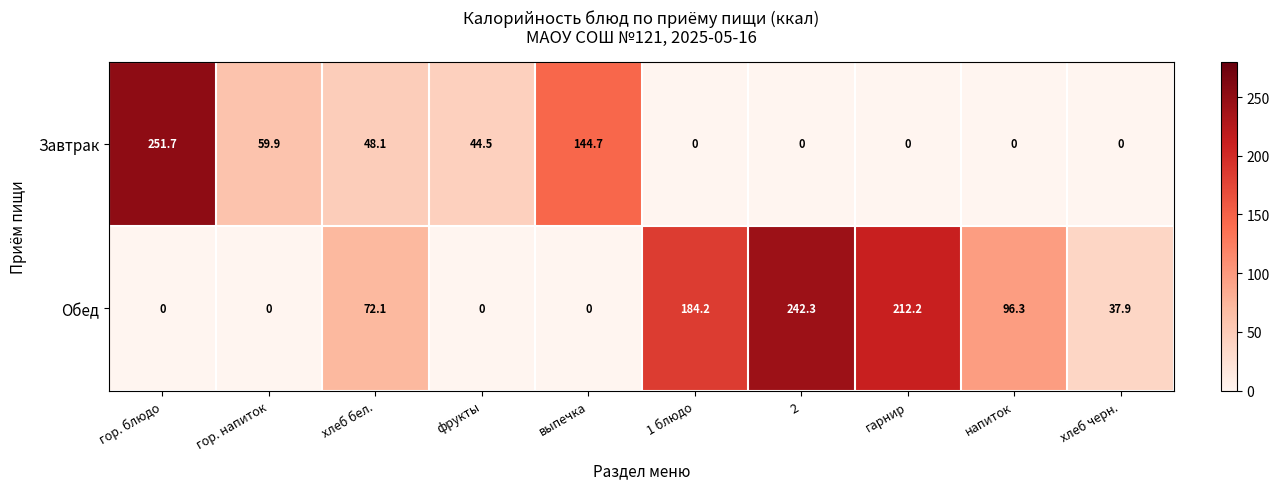

What is the sum of the Обед values at выпечка and 1 блюдо?

184.2